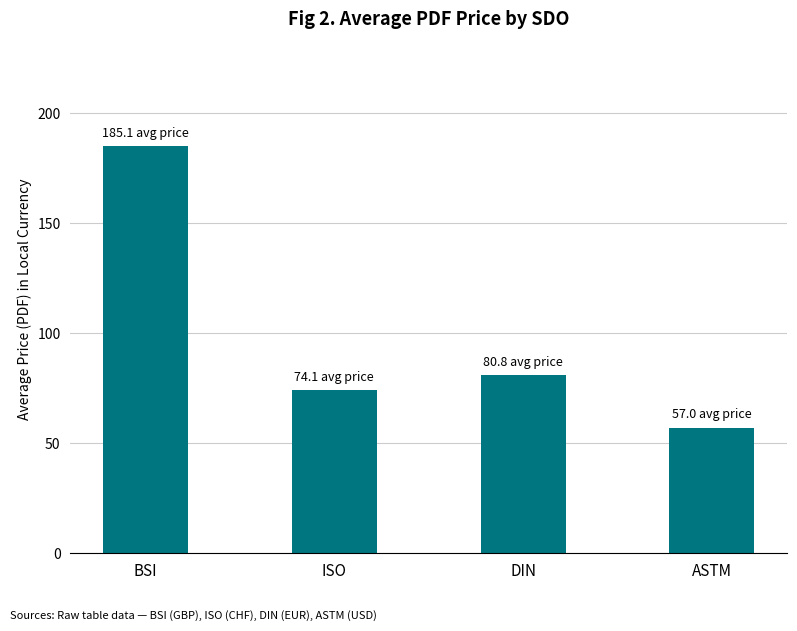

What is the difference between the maximum and second lowest values?

111.0